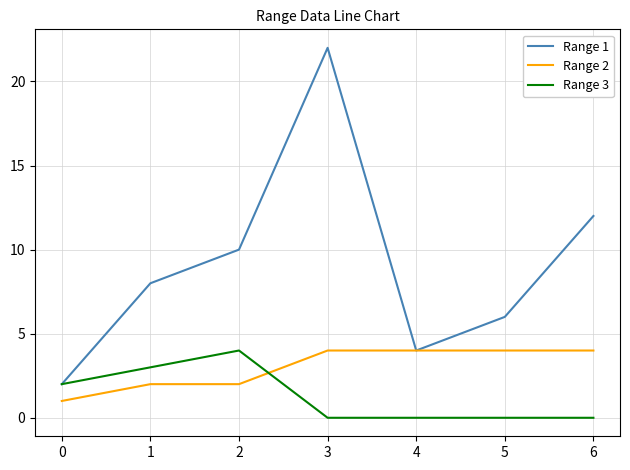

What is the greatest value displayed?

22